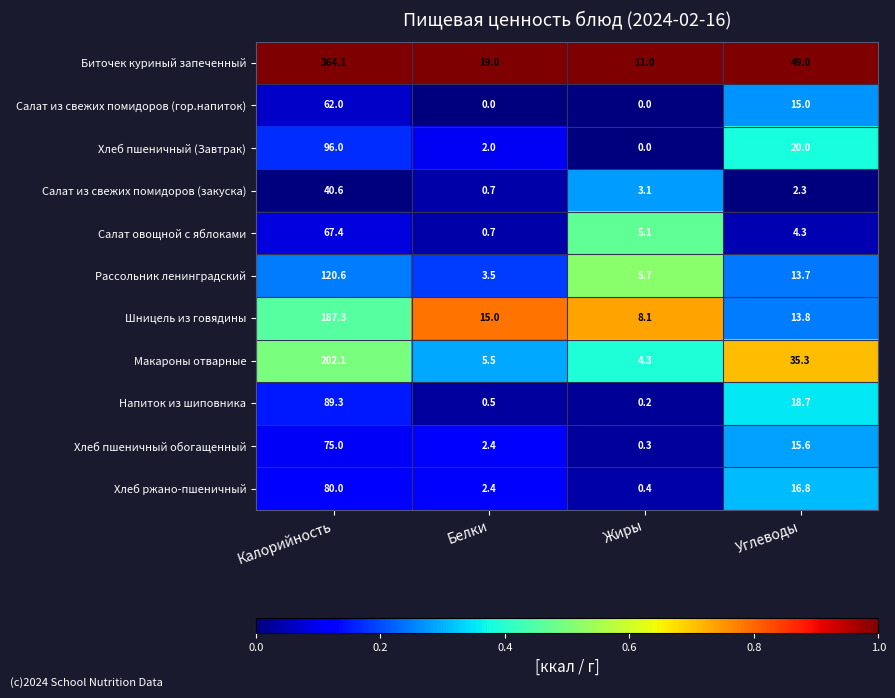

Is it true that Напиток из шиповника equals 29.3 at Углеводы?

False